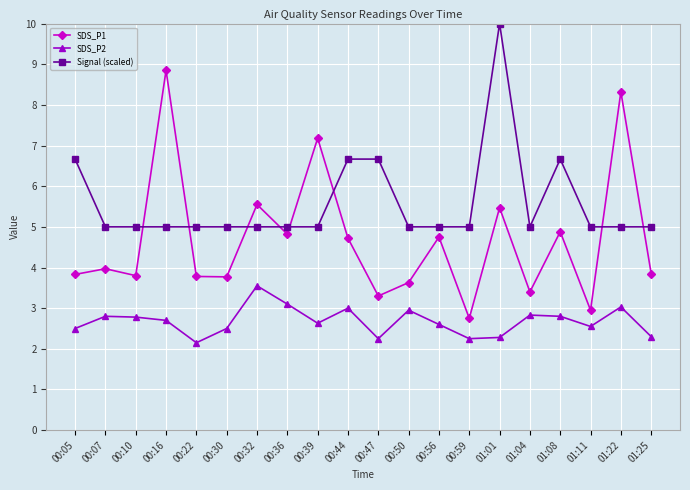

Which series has the largest total across all categories?

Signal (scaled)